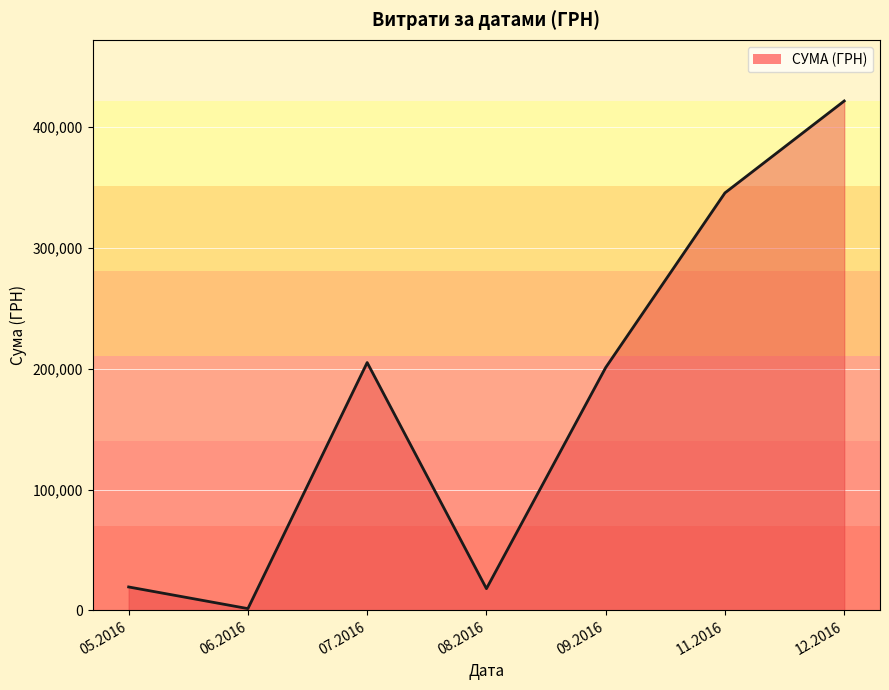

What is the change in value from 07.2016 to 11.2016?

+140476.9